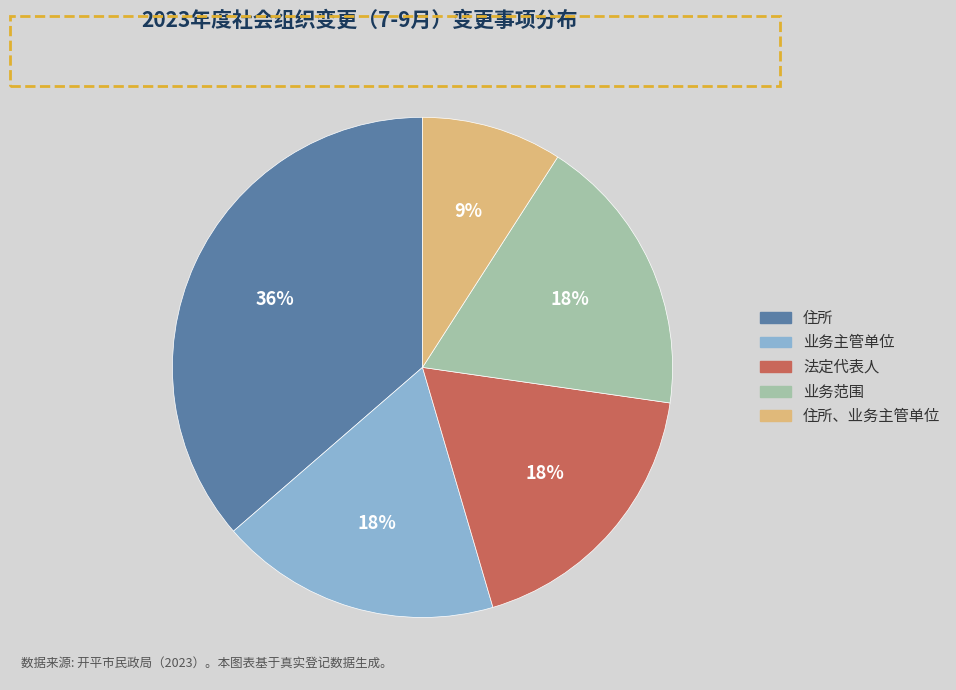

To the nearest percent, what is the difference between the largest and smallest slice percentages?

27%